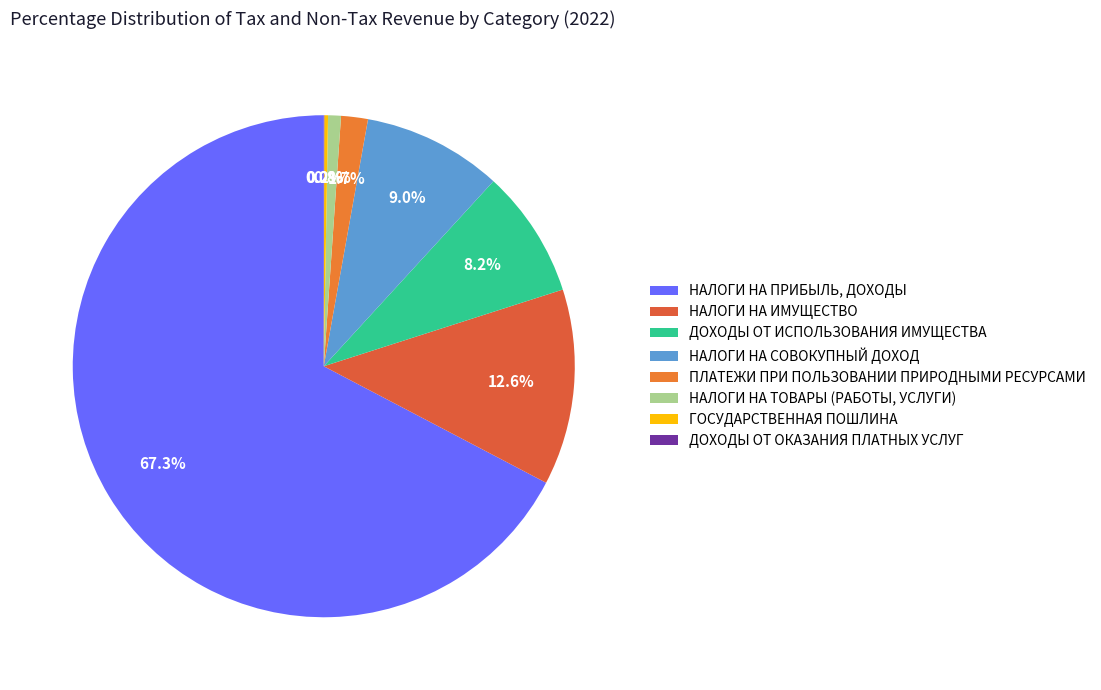

What is the total percentage of ДОХОДЫ ОТ ИСПОЛЬЗОВАНИЯ ИМУЩЕСТВА and ГОСУДАРСТВЕННАЯ ПОШЛИНА?

8.5%